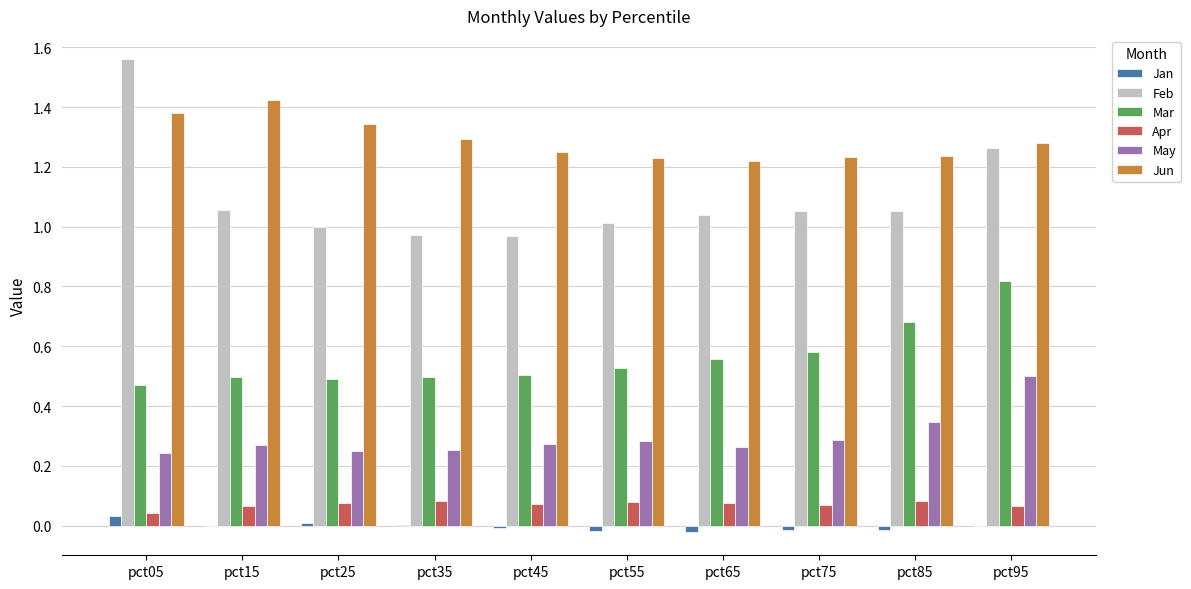

Which category has the highest value in the Mar series?

pct95